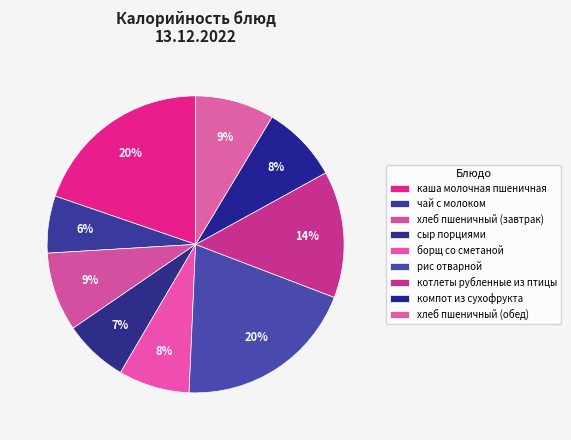

Which category has the biggest portion of the pie?

рис отварной